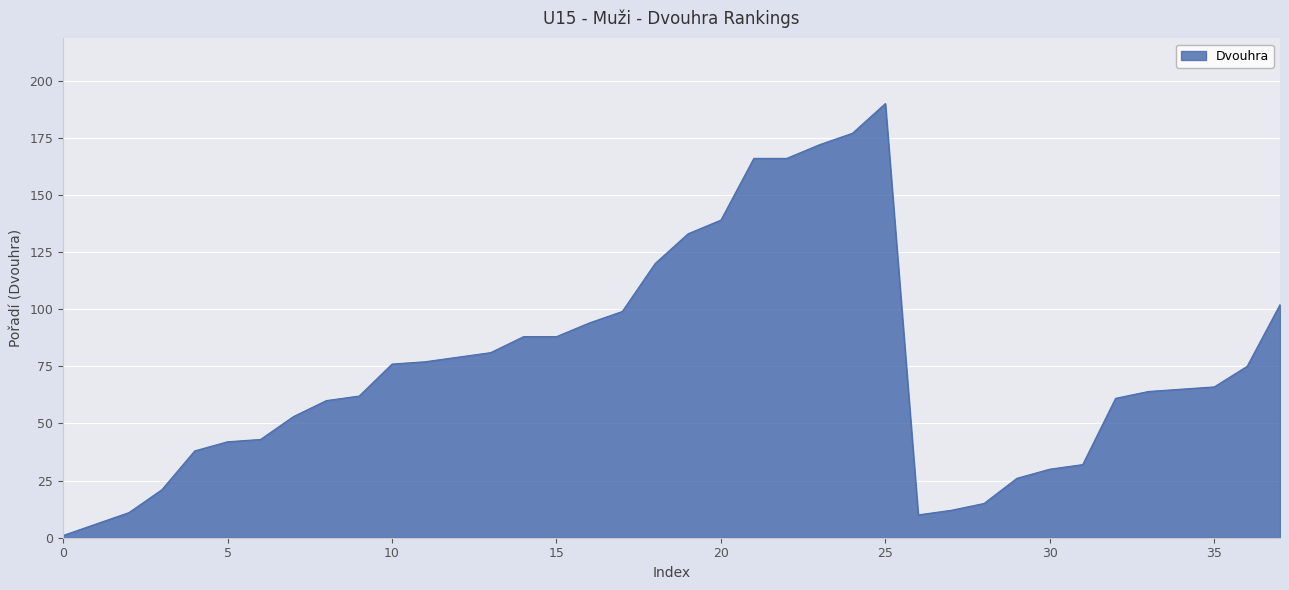

What is the difference between the maximum and minimum values?

189